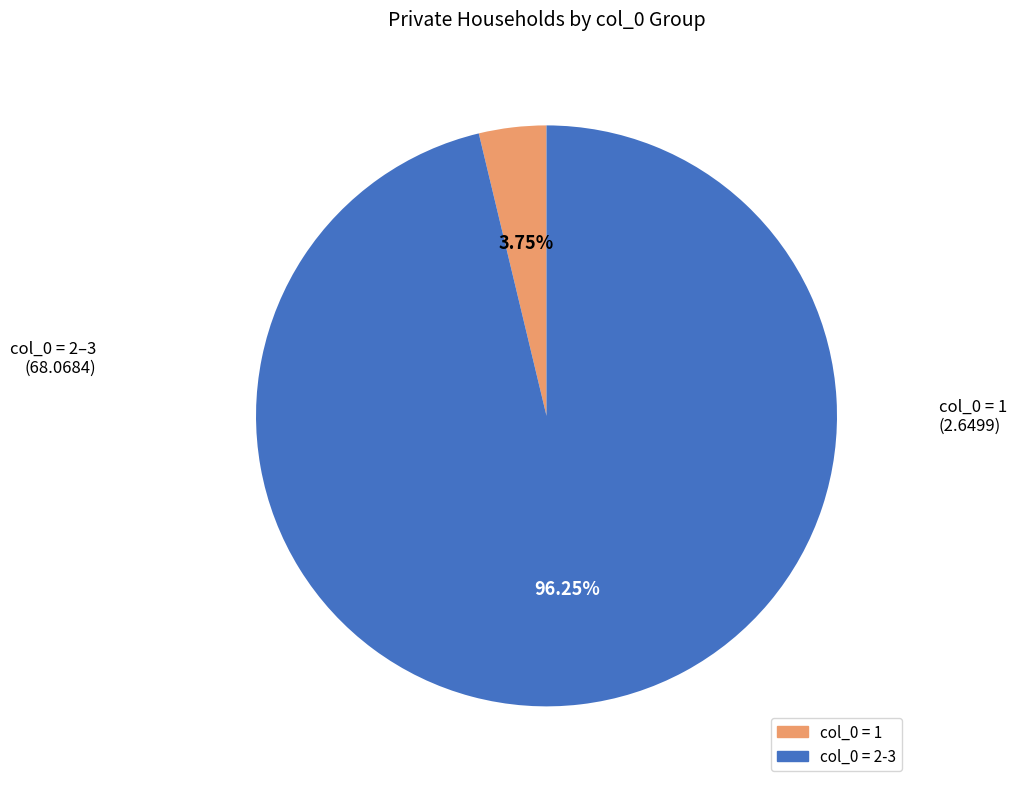

Count the number of slices in the pie.

2